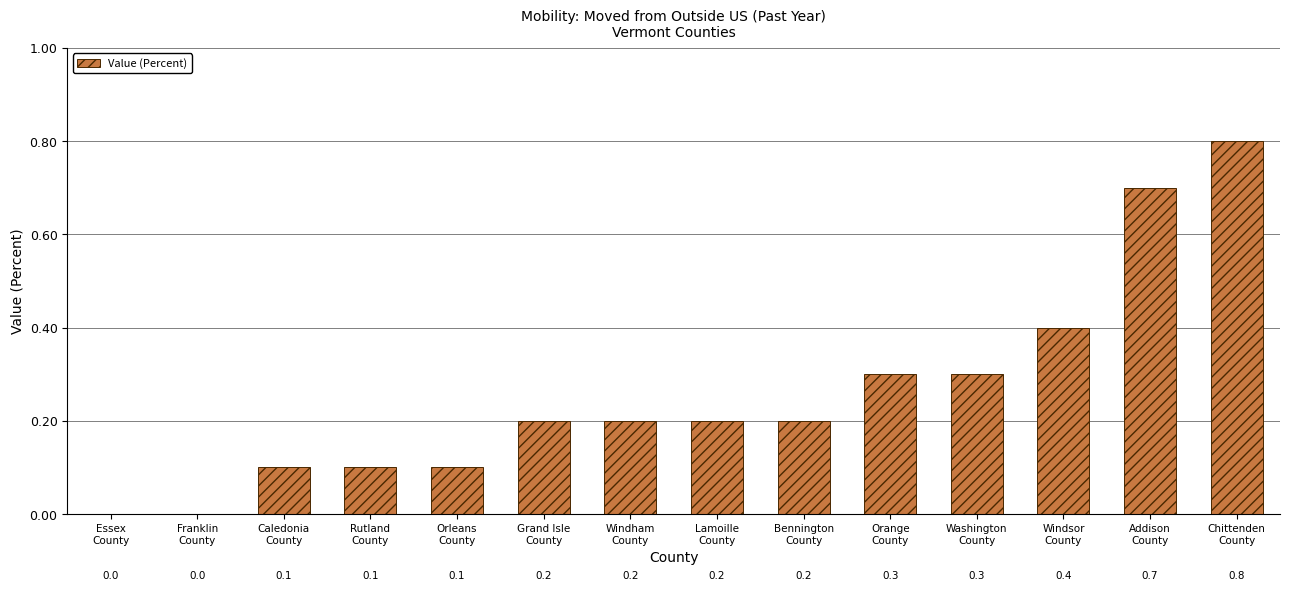

What is the greatest value displayed?

0.8